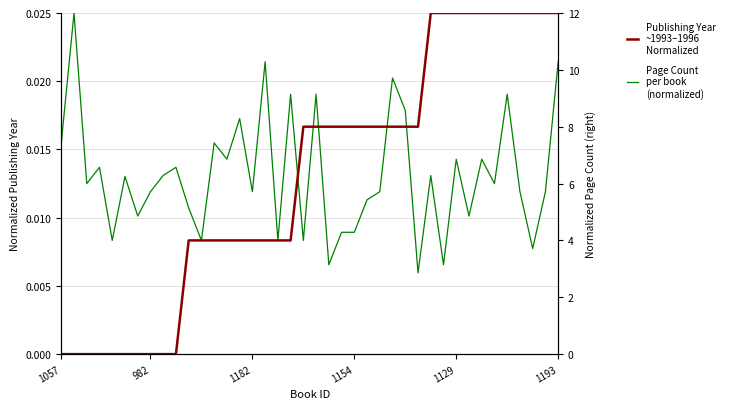

Is the value of Page Count
per book at 36 greater than the value of Publishing
Year
(normalized) at 37?

No